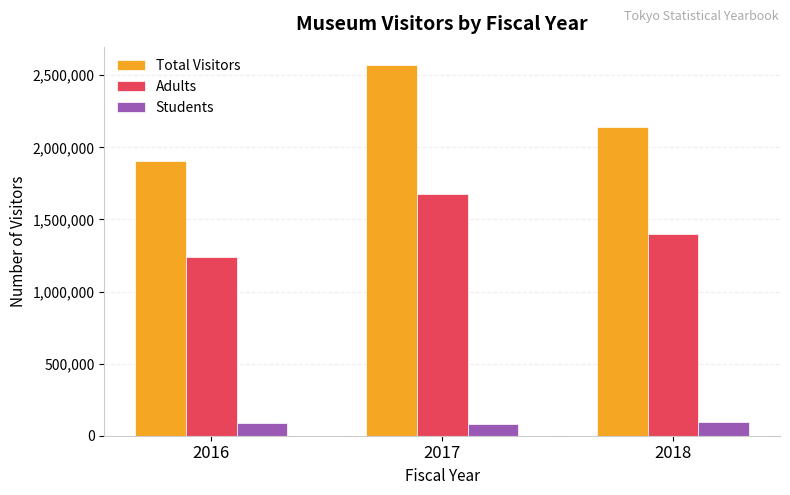

What is the value of the Total Visitors bar at the 1st from the left?

1907647